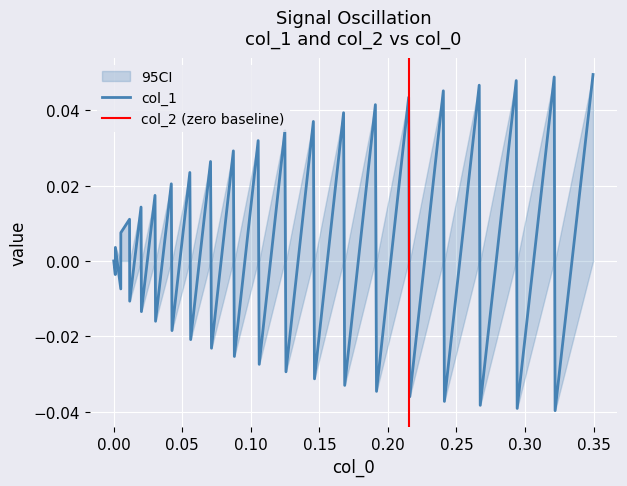

How many points are higher than both their immediate neighbors (excluding endpoints)?

18